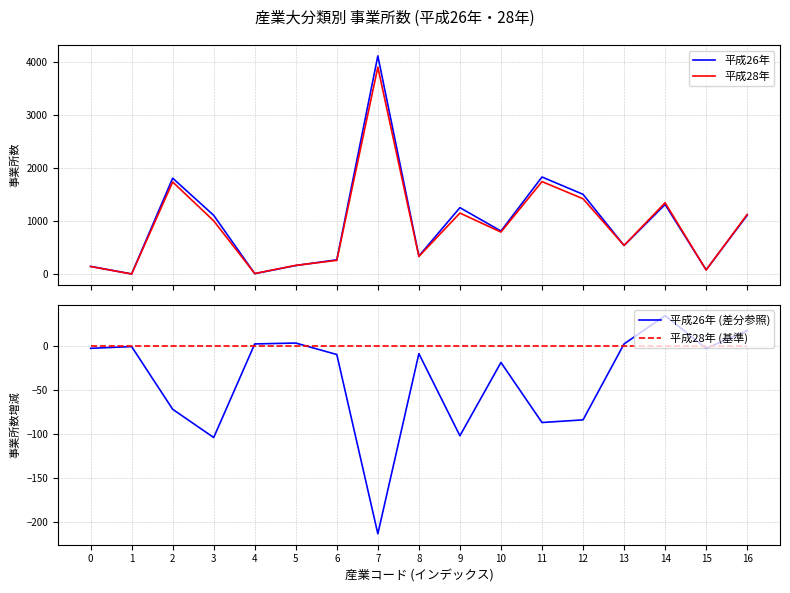

Which series has the largest total across all categories?

平成26年